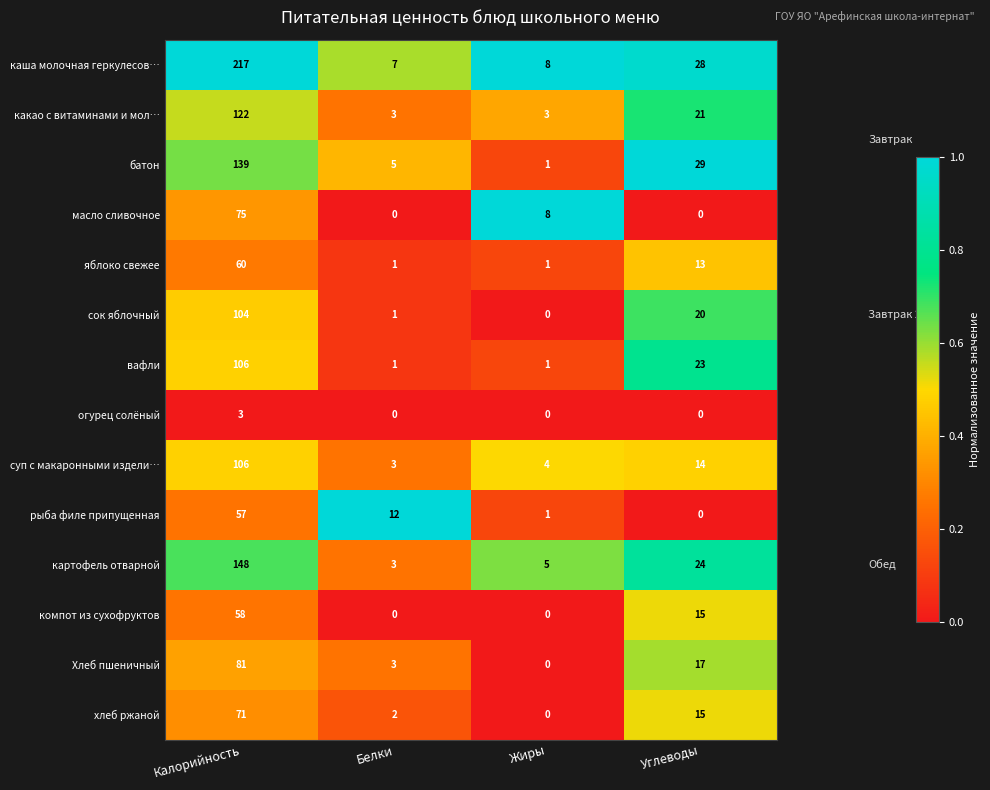

True or false: батон has a value of 2 at Жиры.

False